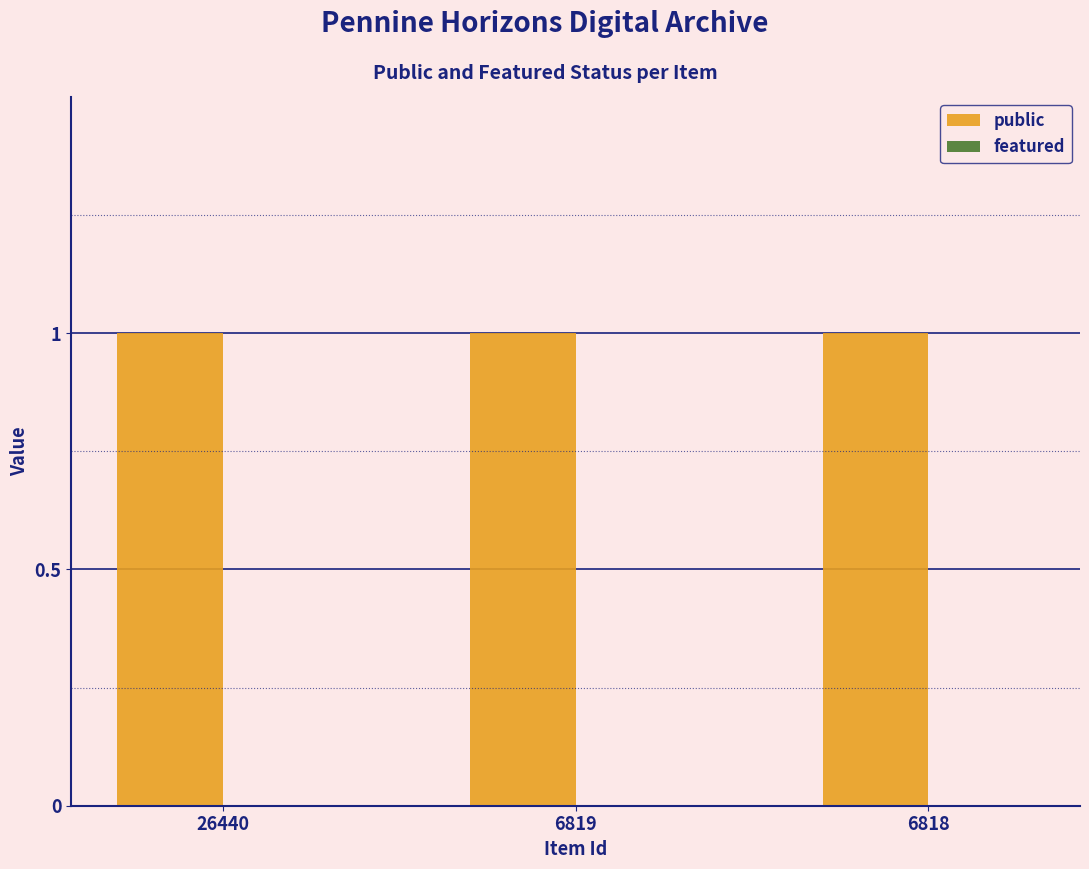

What is the greatest value displayed?

1